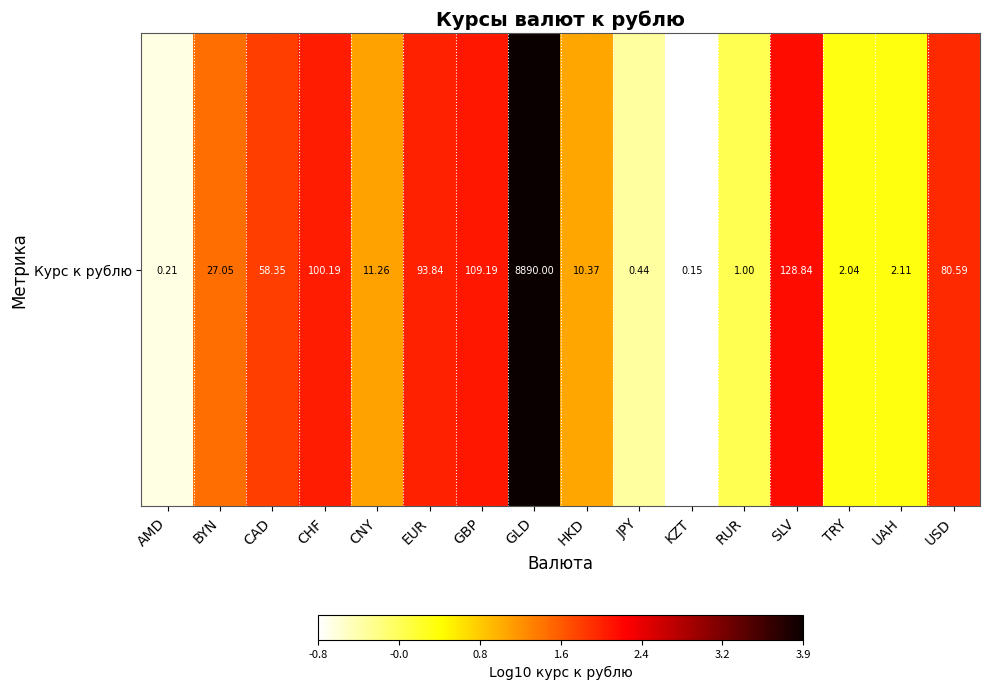

Rank the categories by value from lowest to highest.

KZT, AMD, JPY, RUR, TRY, UAH, HKD, CNY, BYN, CAD, USD, EUR, CHF, GBP, SLV, GLD